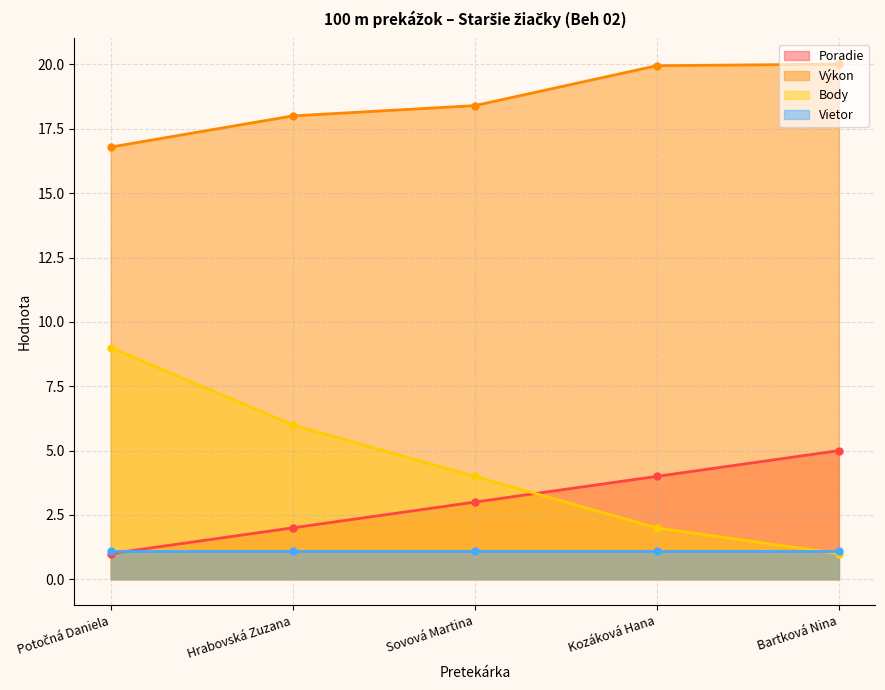

True or false: Výkon and Poradie cross at least once.

False